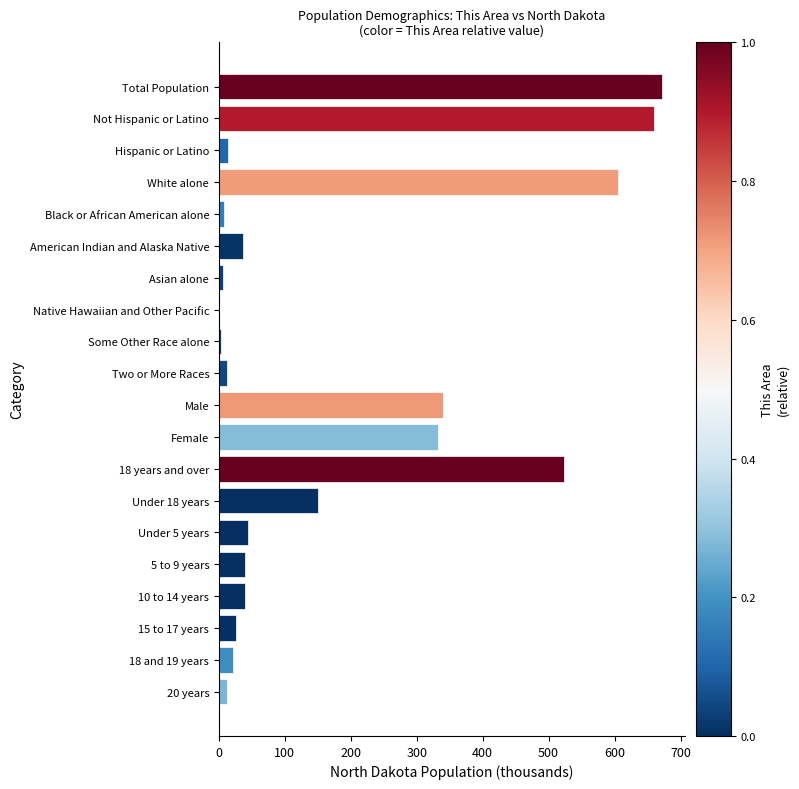

Between White alone and Black or African American alone, which is larger?

White alone